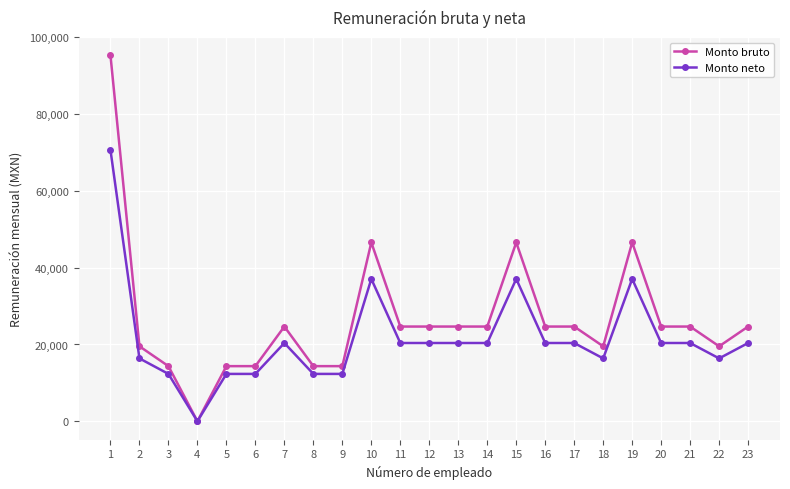

How many data points does each series have?

23